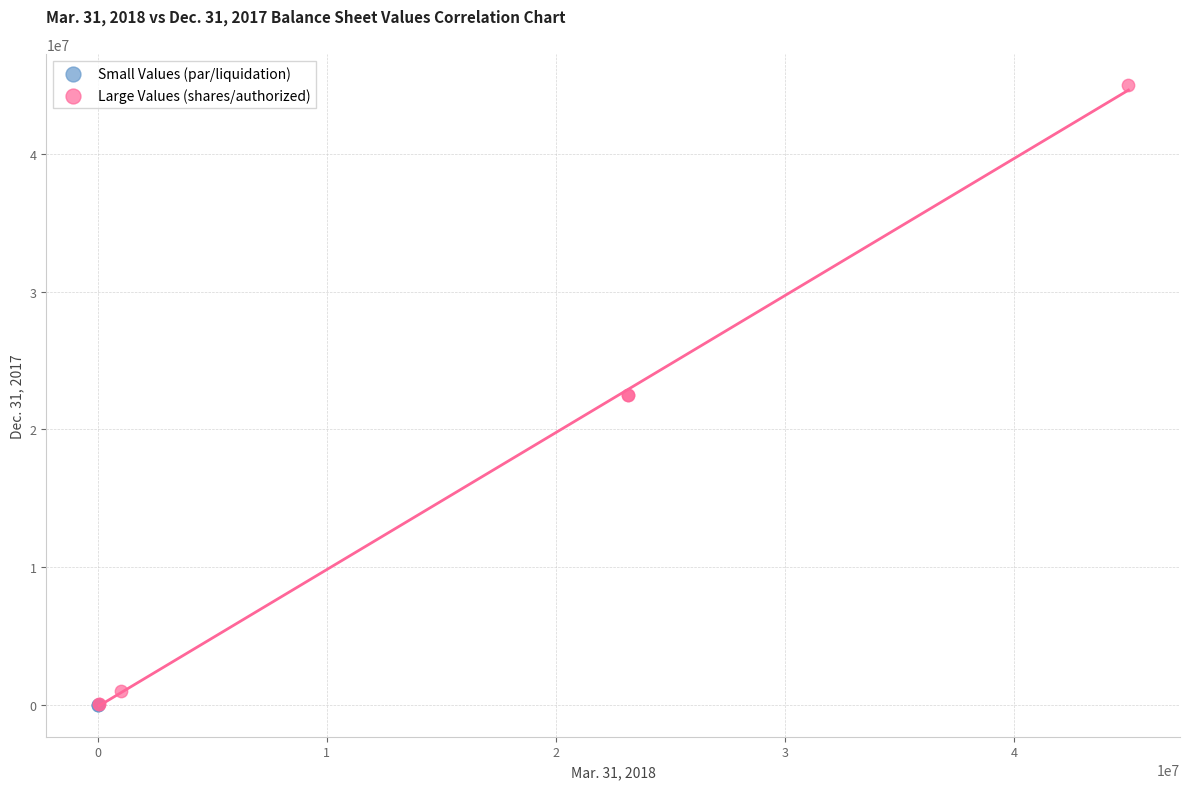

Which series has the largest Y range (max minus min)?

Large Values (shares/authorized)